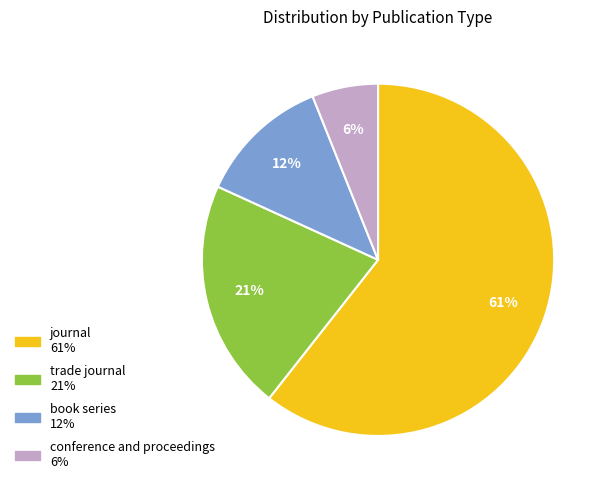

To the nearest percent, what portion does journal represent?

61%